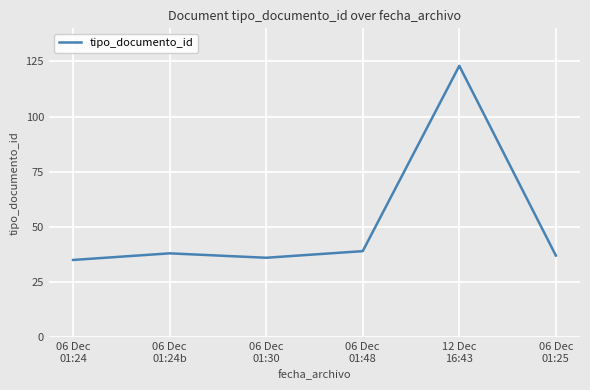

What is the minimum value shown in the chart?

35